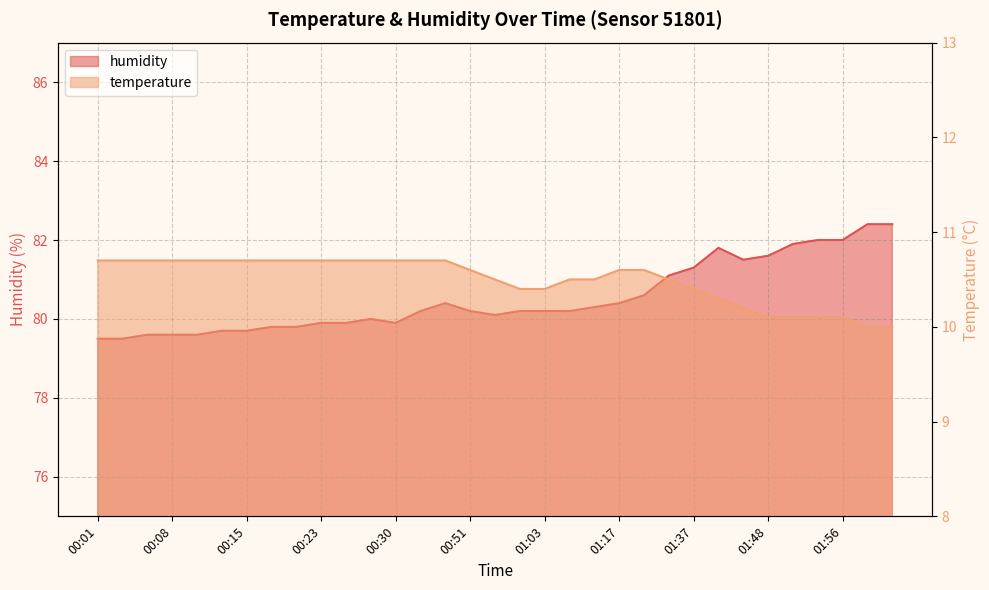

Between 00:30 and 00:20, which is larger?

00:30